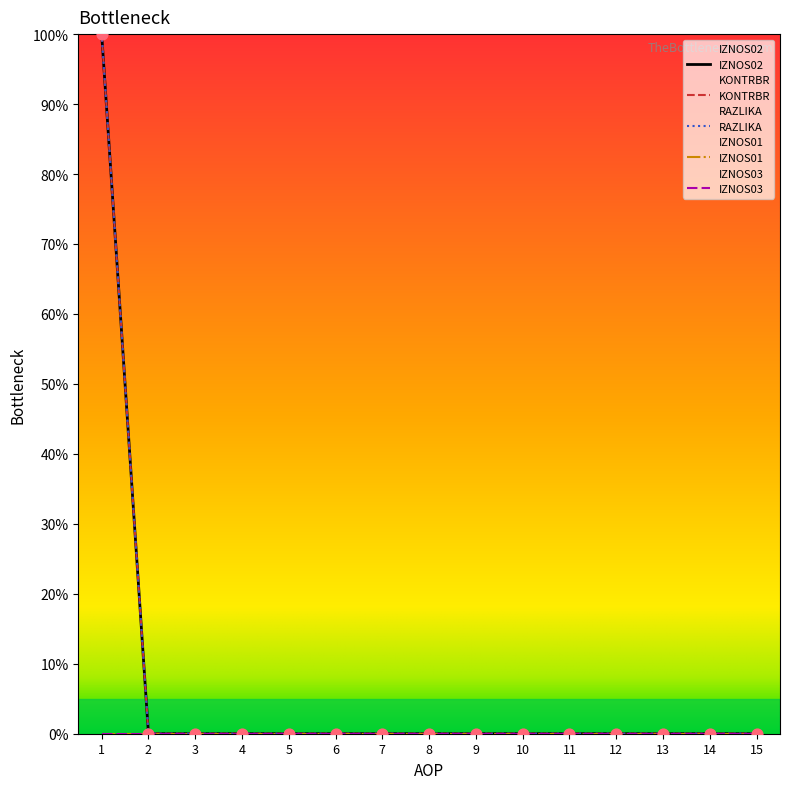

Which series has the largest Y range (max minus min)?

IZNOS02